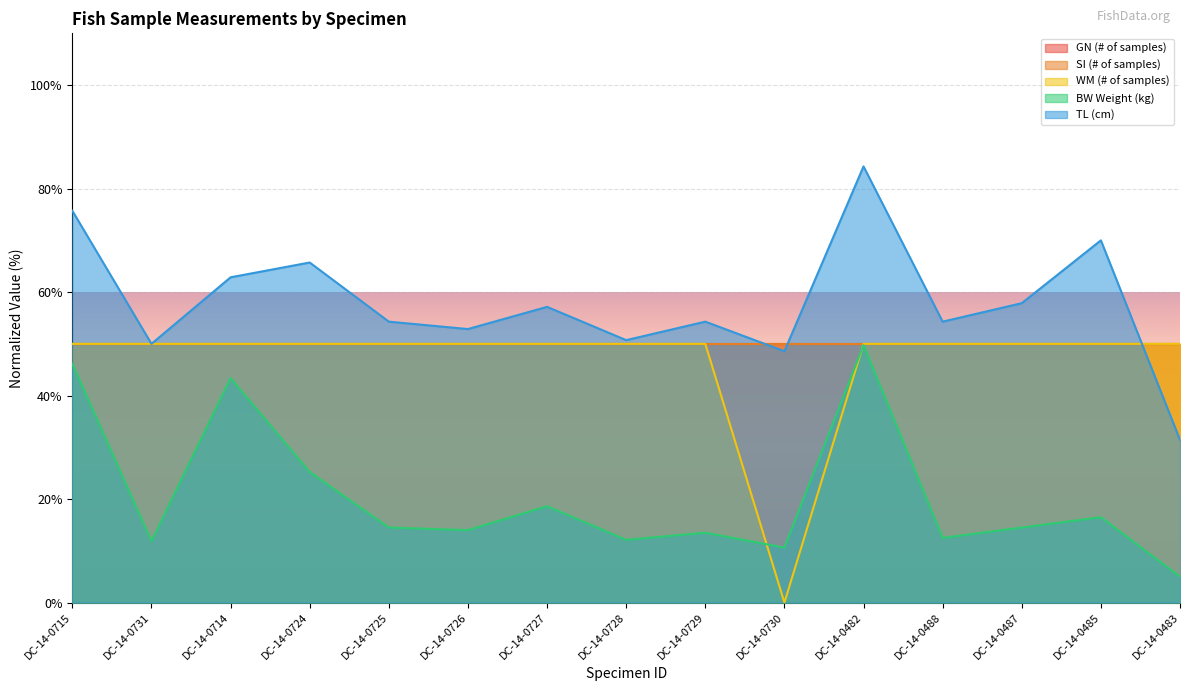

The BW Weight (kg) series shows 25.2 at DC-14-0724. True or false?

True